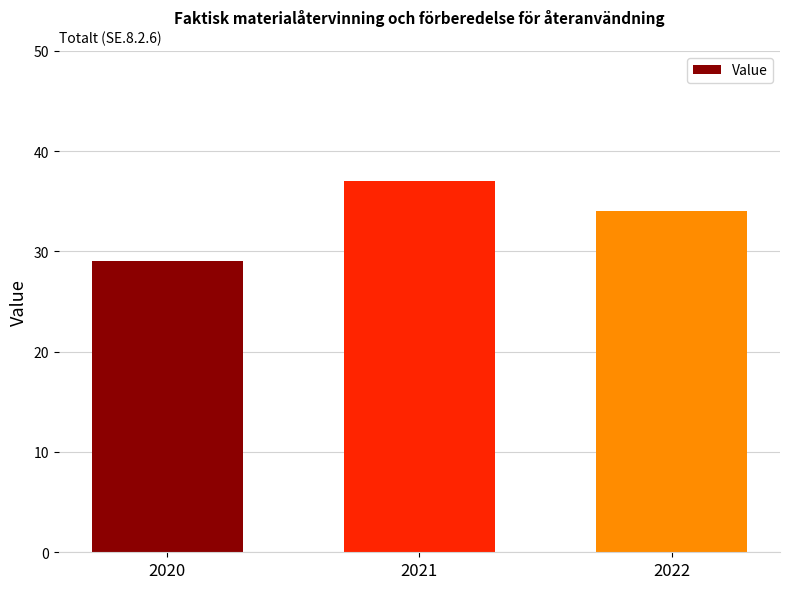

List the labels in order of value, largest first.

2021, 2022, 2020